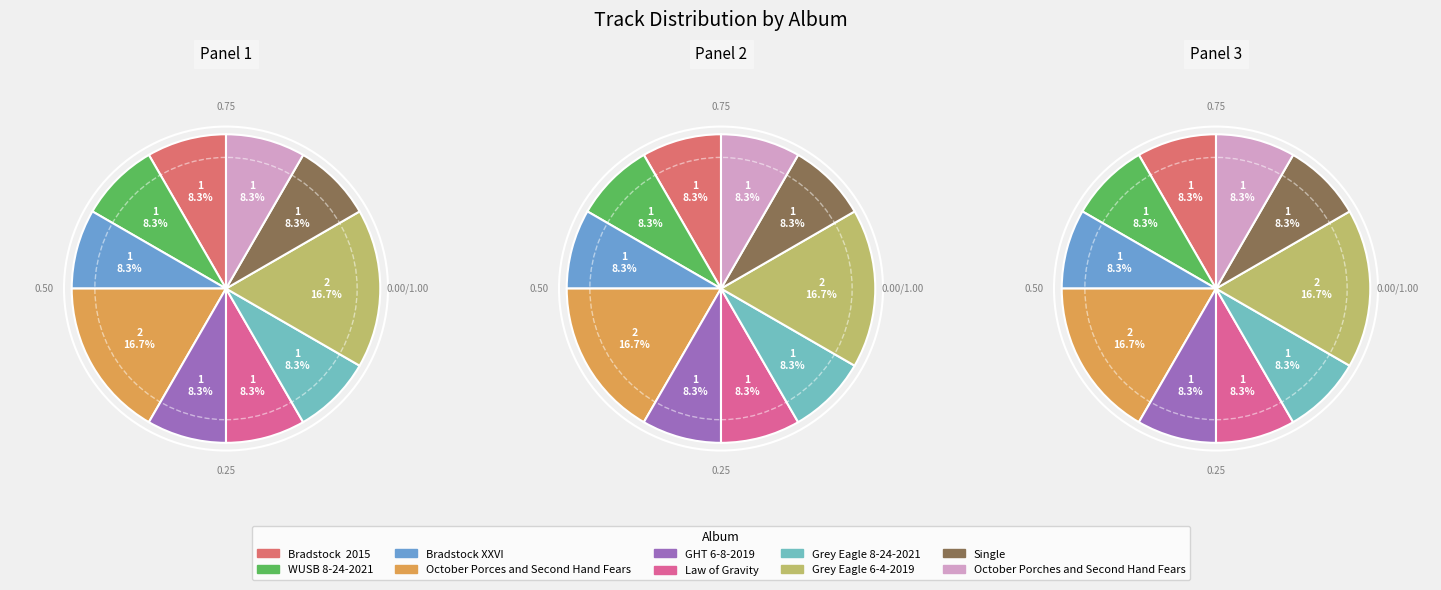

Rank the categories by value from highest to lowest.

October Porces and Second Hand Fears, Grey Eagle 6-4-2019, Bradstock  2015, WUSB 8-24-2021, Bradstock XXVI, GHT 6-8-2019, Law of Gravity, Grey Eagle 8-24-2021, Single, October Porches and Second Hand Fears